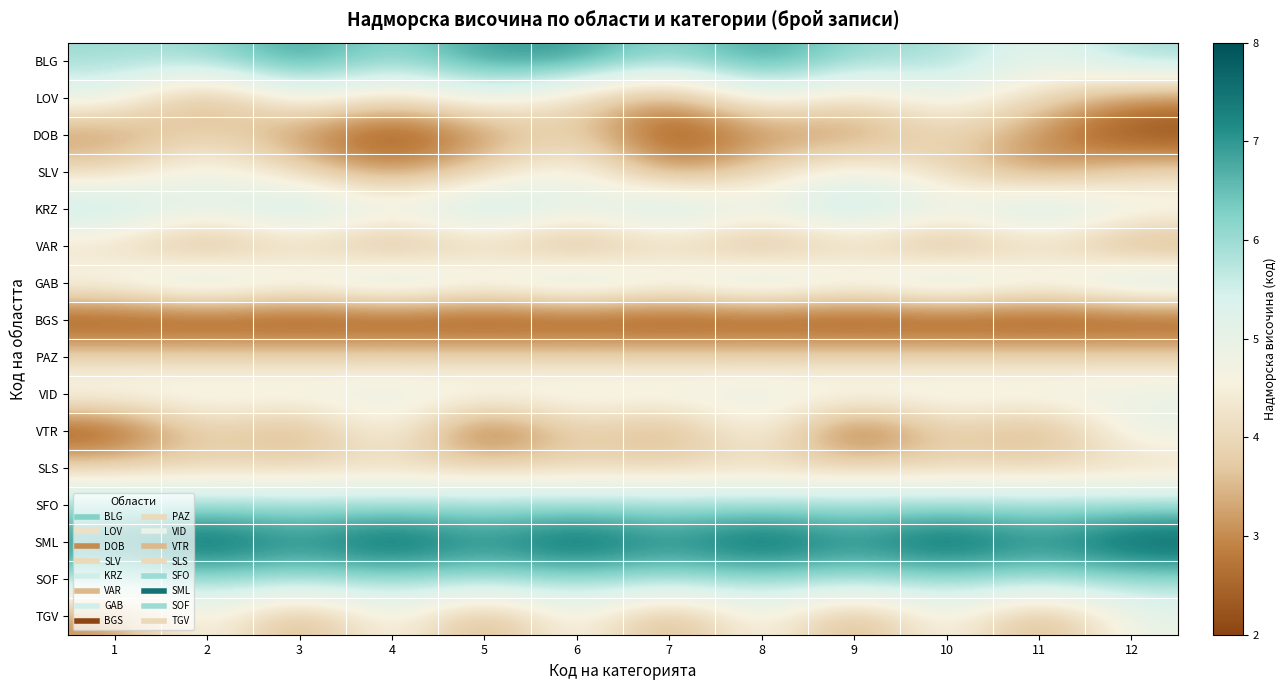

Reading right to left, what are all the values shown in this chart?

BLG: 12=6	11=5	10=6	9=6	8=7	7=6	6=7	5=7	4=6	3=7	2=6	1=6
LOV: 12=3	11=4	10=5	9=4	8=5	7=3	6=4	5=5	4=4	3=5	2=3	1=5
DOB: 12=2	11=3	10=4	9=3	8=3	7=2	6=4	5=3	4=2	3=3	2=4	1=3
SLV: 12=4	11=3	10=4	9=5	8=4	7=3	6=5	5=4	4=3	3=4	2=5	1=4
KRZ: 12=5	11=6	10=5	9=6	8=5	7=6	6=5	5=6	4=5	3=6	2=5	1=6
VAR: 12=3	11=4	10=3	9=4	8=3	7=4	6=3	5=4	4=3	3=4	2=3	1=4
GAB: 12=6	11=5	10=6	9=5	8=6	7=5	6=6	5=5	4=6	3=5	2=6	1=5
BGS: 12=2	11=2	10=2	9=2	8=2	7=2	6=2	5=2	4=2	3=2	2=2	1=2
PAZ: 12=4	11=4	10=4	9=4	8=4	7=4	6=4	5=4	4=4	3=4	2=4	1=4
VID: 12=5	11=5	10=5	9=5	8=5	7=5	6=5	5=5	4=5	3=5	2=5	1=5
VTR: 12=5	11=3	10=4	9=2	8=5	7=3	6=4	5=2	4=5	3=3	2=4	1=2
SLS: 12=4	11=4	10=4	9=4	8=4	7=4	6=4	5=4	4=4	3=4	2=4	1=4
SFO: 12=6	11=6	10=6	9=6	8=6	7=6	6=6	5=6	4=6	3=6	2=6	1=6
SML: 12=8	11=7	10=8	9=7	8=8	7=7	6=8	5=7	4=8	3=7	2=8	1=7
SOF: 12=6	11=6	10=6	9=6	8=6	7=6	6=6	5=6	4=6	3=6	2=6	1=6
TGV: 12=5	11=3	10=5	9=3	8=5	7=3	6=5	5=3	4=5	3=3	2=5	1=3